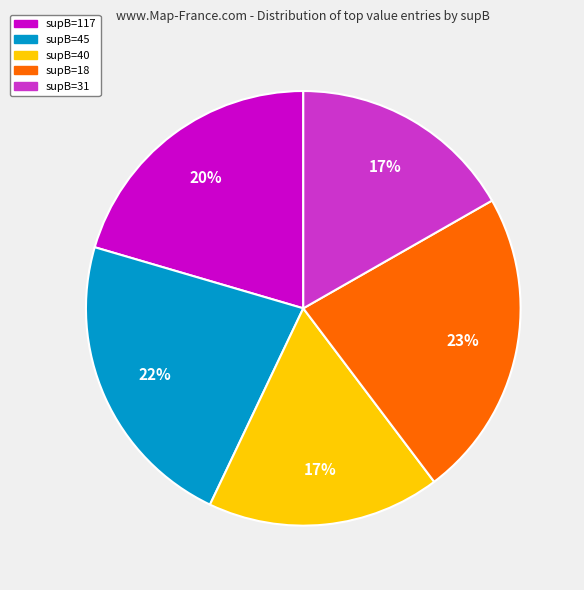

Do supB=40 and supB=45 together represent more than half of the pie?

No